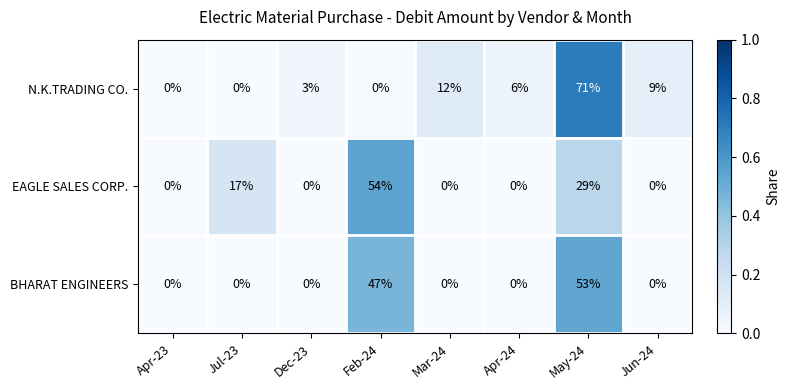

What is the difference between the highest and lowest values at Jun-24?

9